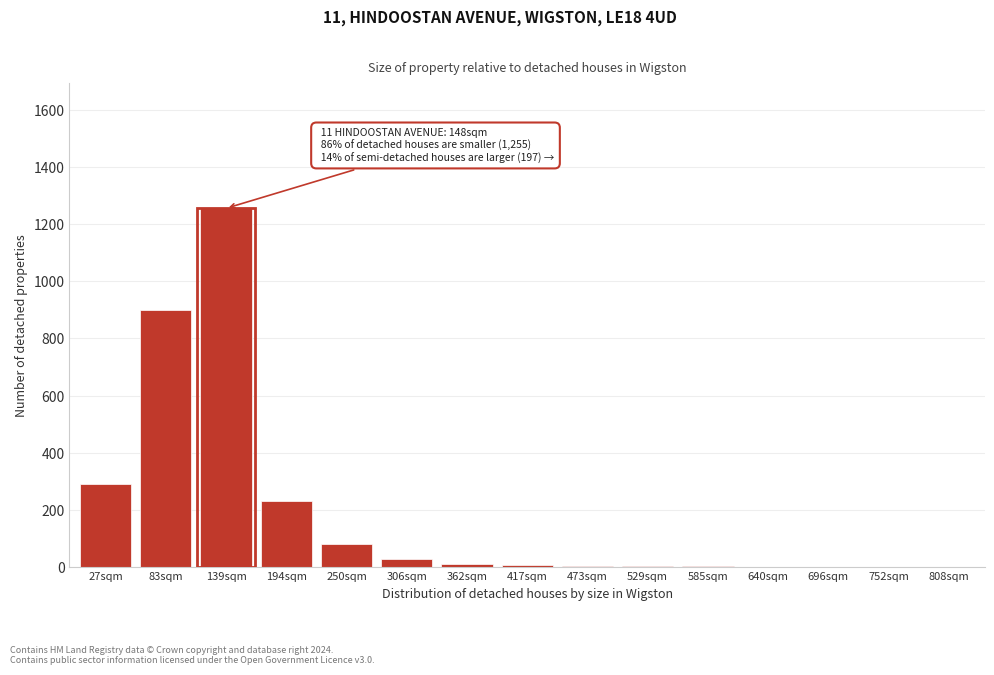

What is the sum of all values?

2821